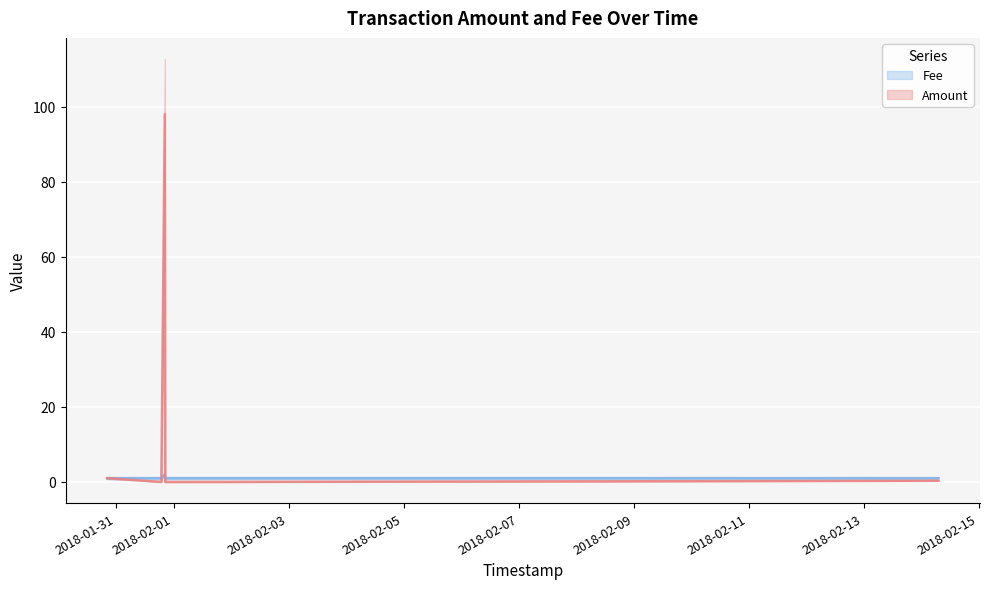

At which category is the sum across all series the highest?

2018-01-31 20:22:14